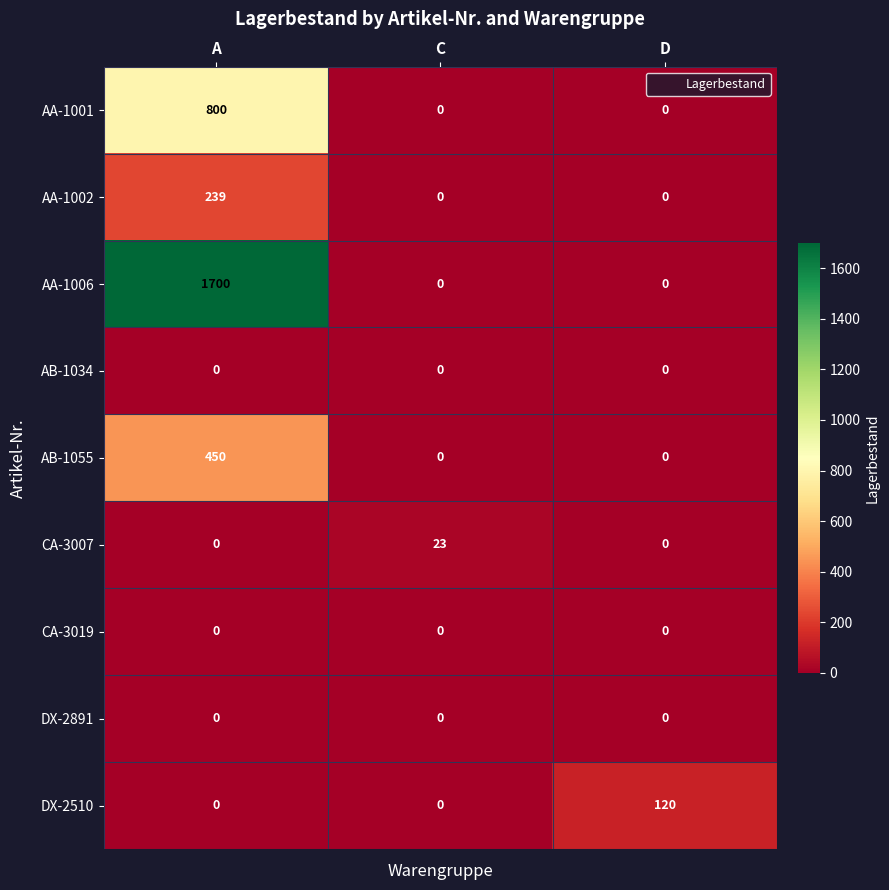

How many data points does each series have?

3